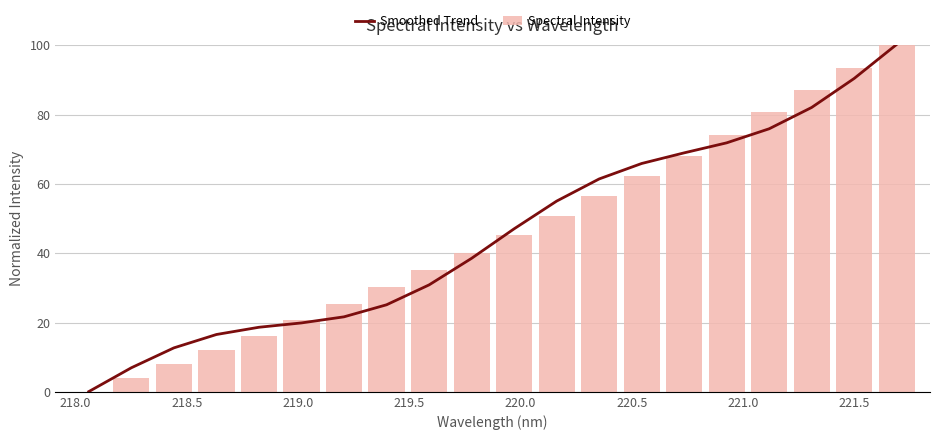

How many series are shown in this chart?

2